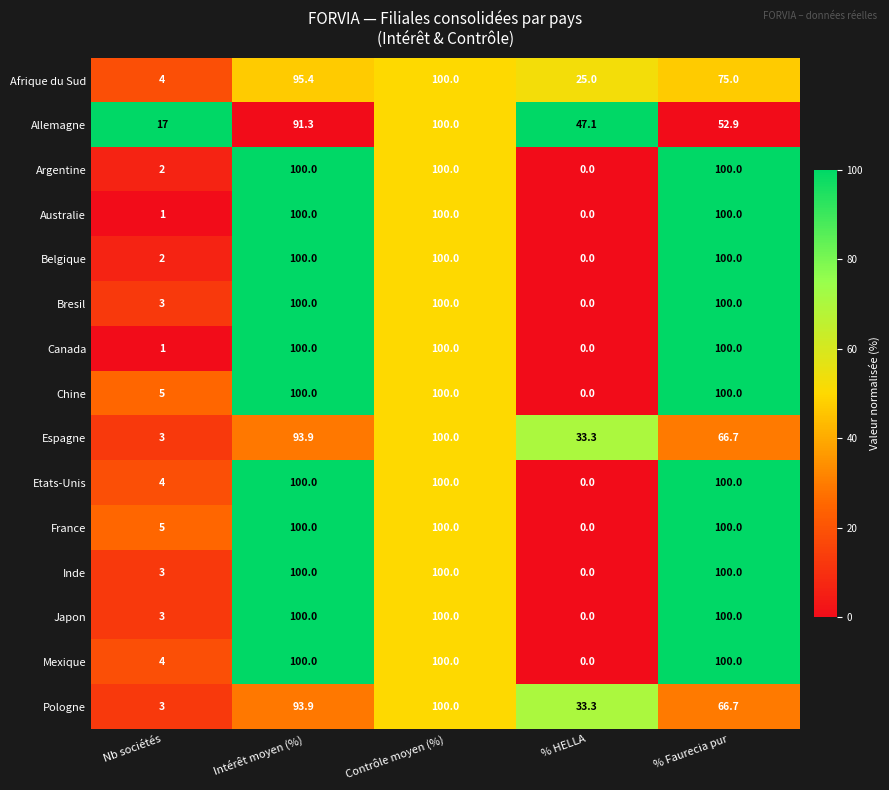

What is the difference between the second highest and minimum values in the Pologne series?

90.9